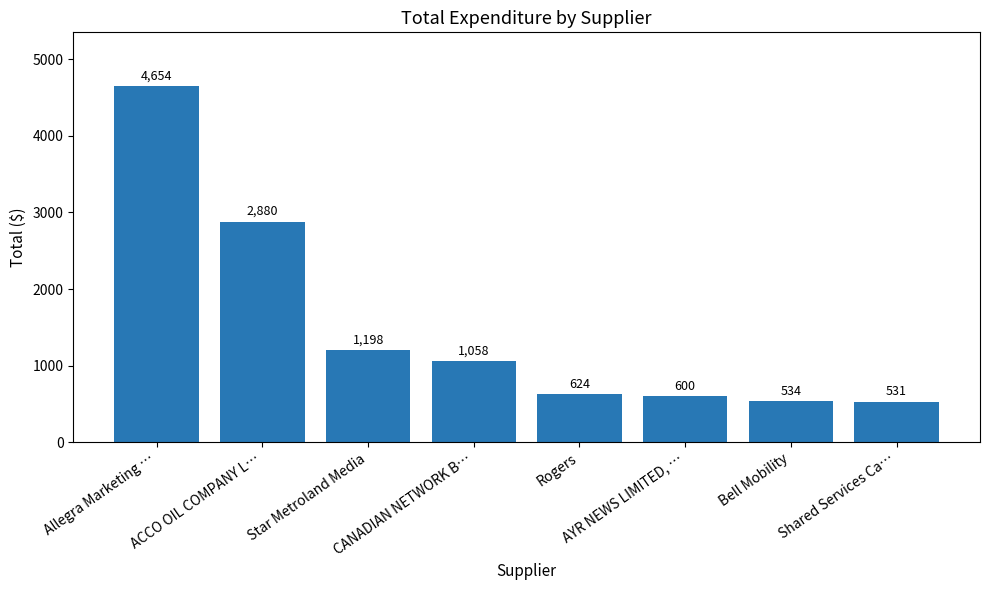

How many categories are shown in the chart?

8